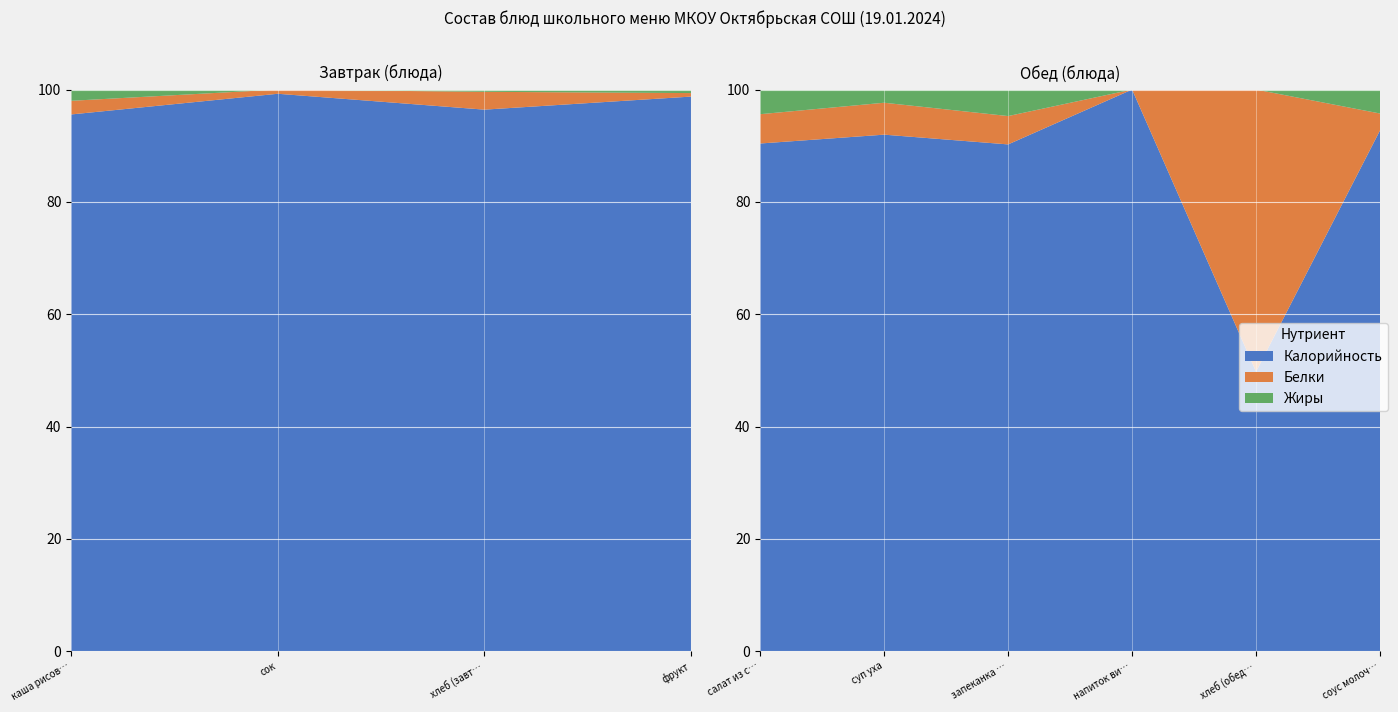

Reading right to left, extract all data points from this chart.

Калорийность: 60.0	71.7	78.0	387.7	116.0	77.3	63.0	35.9	132.0	346.0
Белки: 1.9	72.4	0.0	21.7	7.2	4.5	0.4	1.2	1.0	8.8
Жиры: 2.8	0.0	0.0	20.3	3.0	3.8	0.4	0.1	0.0	7.2